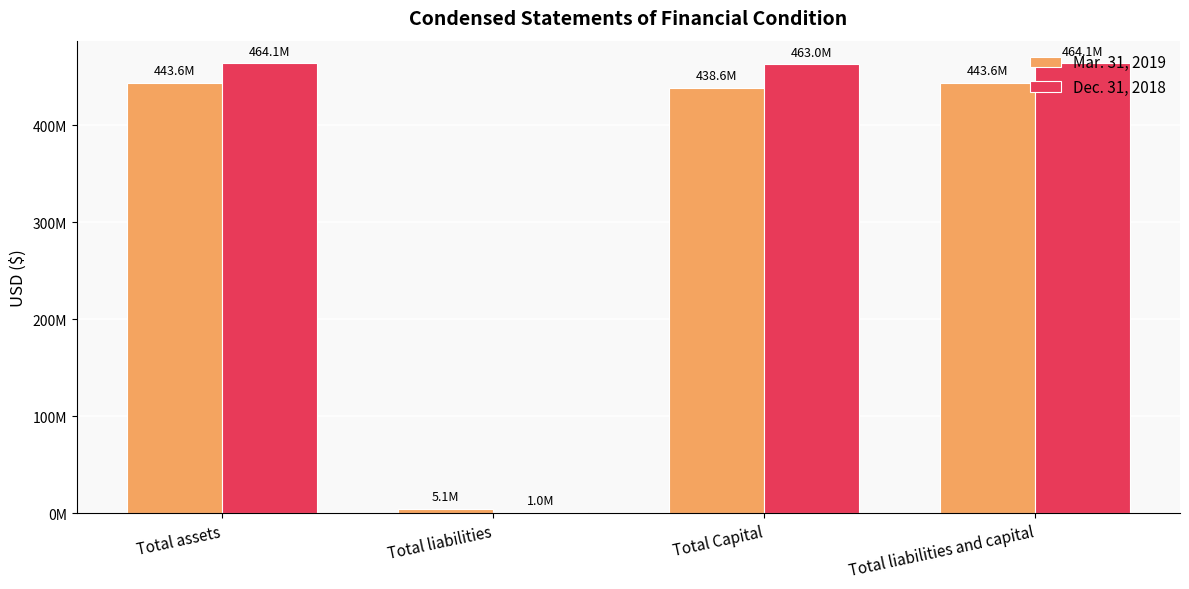

Are the bars grouped side by side (vs. stacked)?

Yes